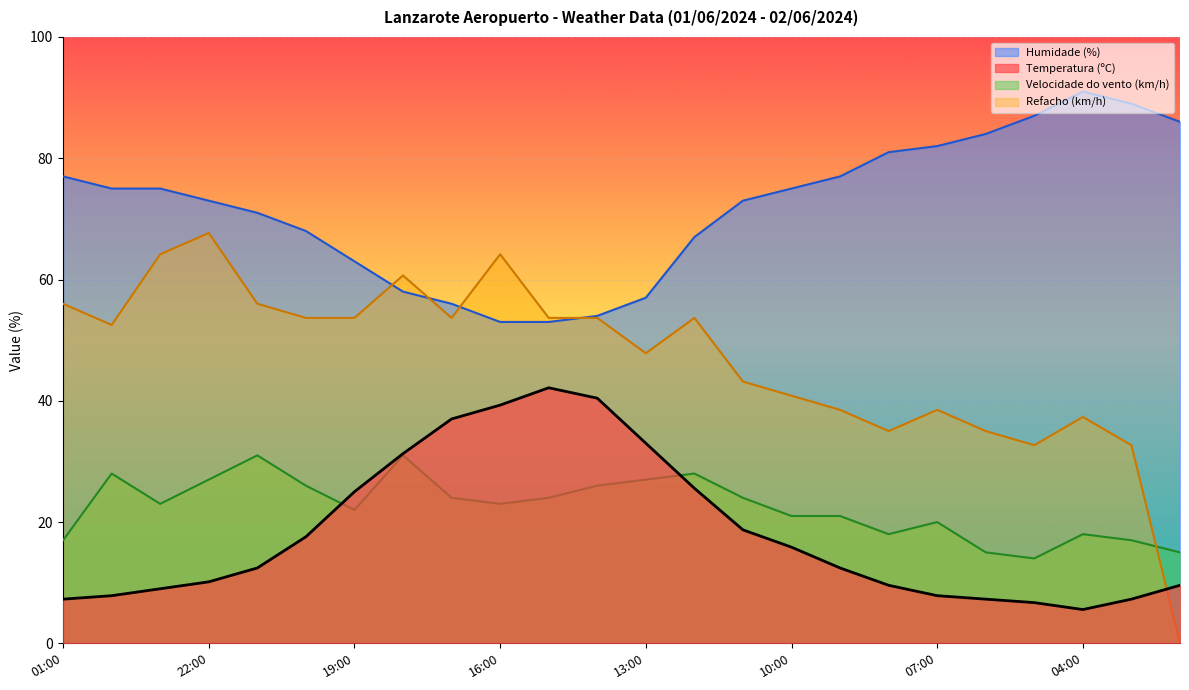

Reading right to left, transcribe all the data shown in this chart.

Temperatura (ºC): 9.6	7.3	5.6	6.7	7.3	7.9	9.6	12.4	15.9	18.7	25.6	33.0	40.4	42.1	39.3	37.0	31.3	25.0	17.6	12.4	10.1	9.0	7.9	7.3
Humidade (%): 86.0	89.0	91.0	87.0	84.0	82.0	81.0	77.0	75.0	73.0	67.0	57.0	54.0	53.0	53.0	56.0	58.0	63.0	68.0	71.0	73.0	75.0	75.0	77.0
Velocidade do vento (km/h): 15.0	17.0	18.0	14.0	15.0	20.0	18.0	21.0	21.0	24.0	28.0	27.0	26.0	24.0	23.0	24.0	31.0	22.0	26.0	31.0	27.0	23.0	28.0	17.0
Refacho (km/h): 0.0	32.7	37.3	32.7	35.0	38.5	35.0	38.5	40.8	43.2	53.7	47.8	53.7	53.7	64.2	53.7	60.7	53.7	53.7	56.0	67.7	64.2	52.5	56.0